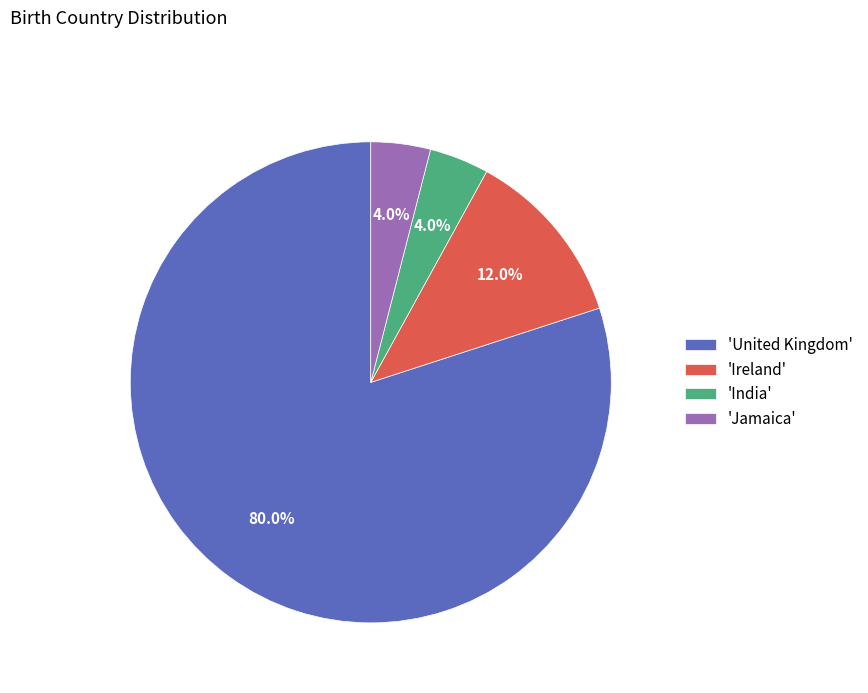

What is the majority slice?

'United Kingdom'